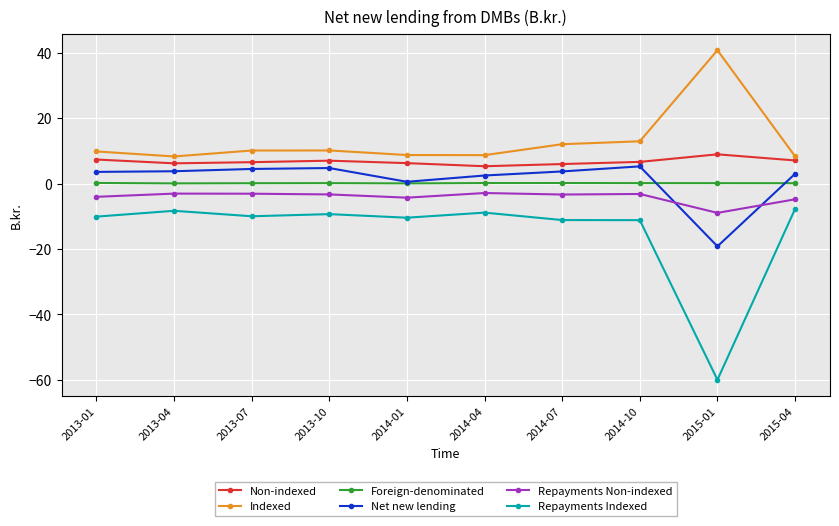

The Repayments Indexed series shows -15.9 at 2014-10. True or false?

False